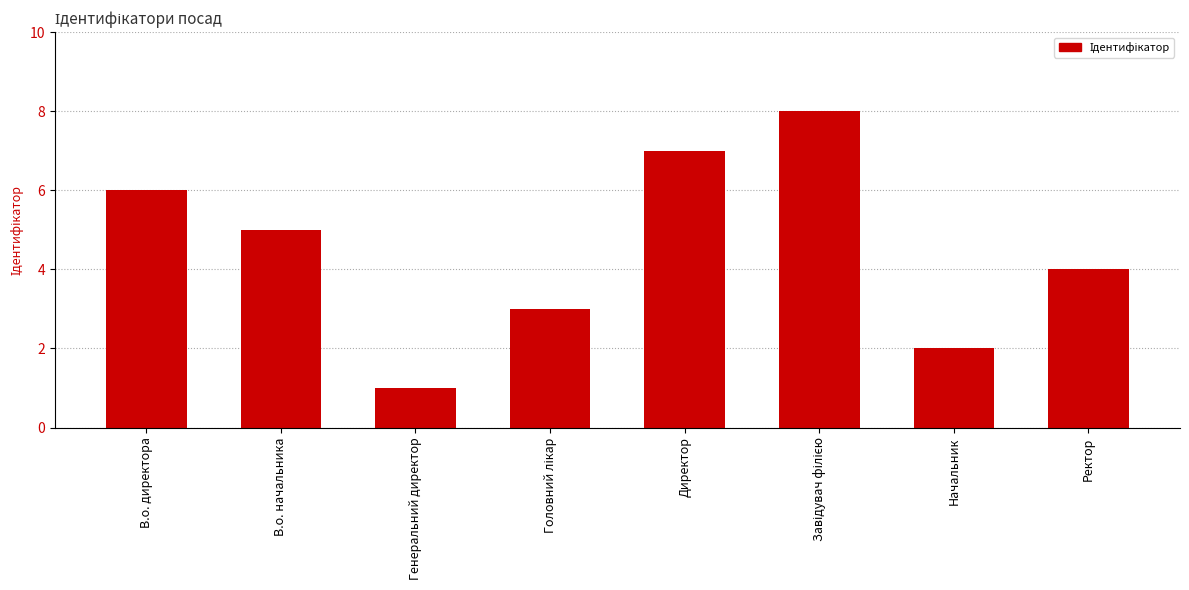

What is the value of the 7th bar from the left?

2